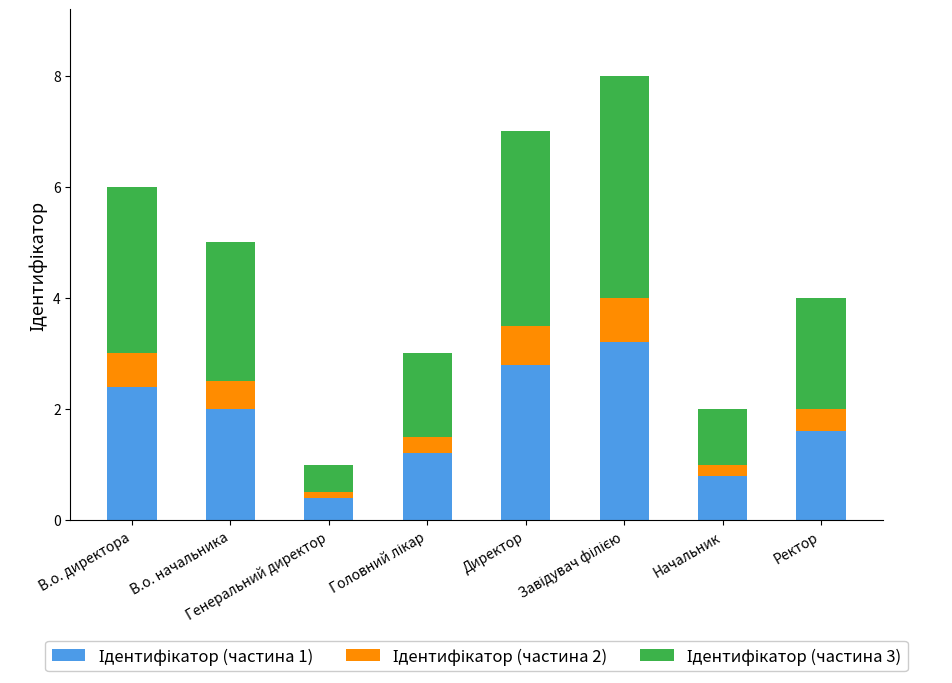

Count the number of categories in the chart.

8